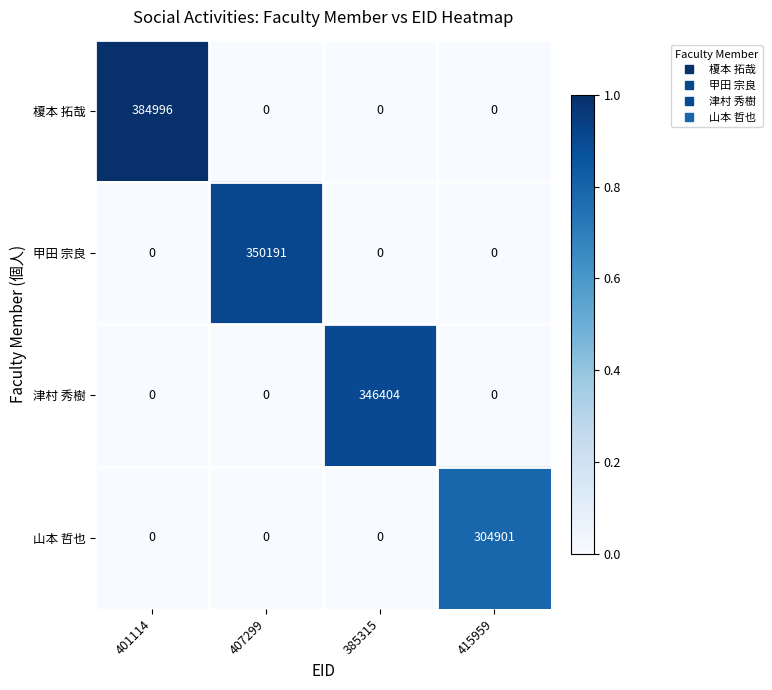

True or false: 榎本 拓哉 has a value of 384996 at 401114.

True